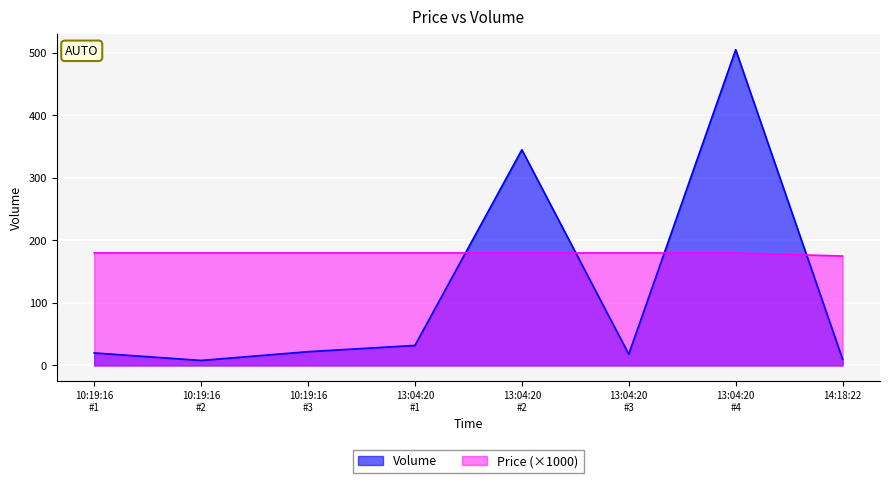

At which category does the data reach its first local peak?

13:04:20